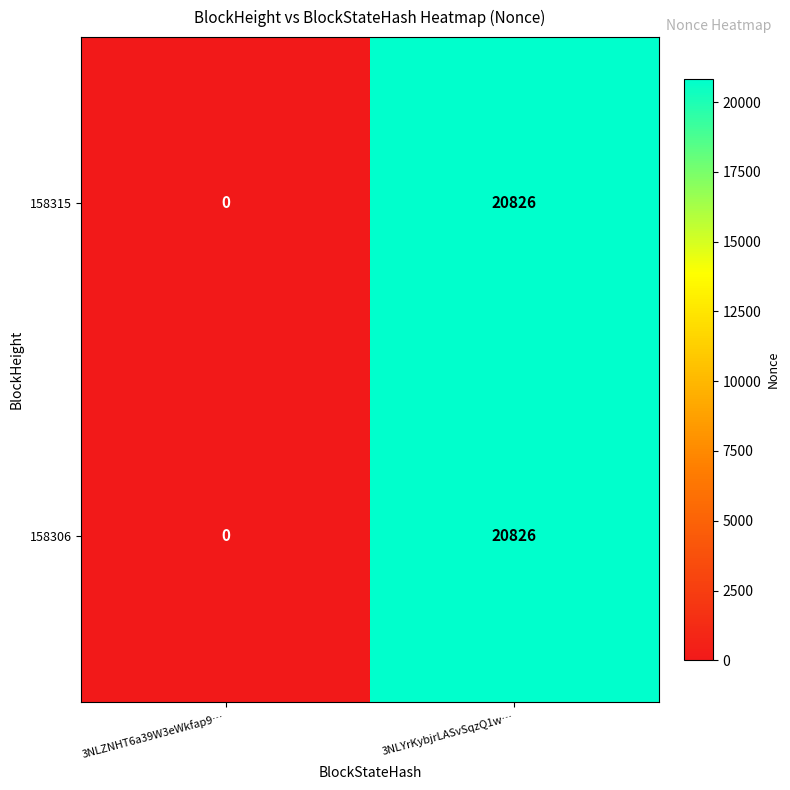

List the labels in order of 158315 value, largest first.

3NLYrKybjrLASvSqzQ1w…, 3NLZNHT6a39W3eWkfap9…